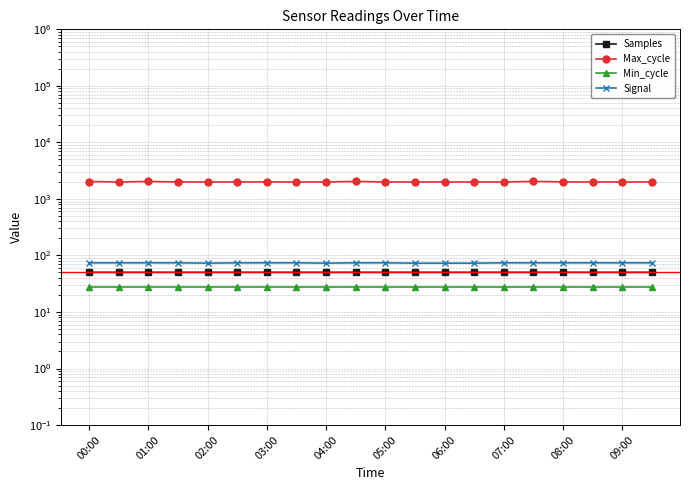

At which category does Samples reach its first local peak?

05:00